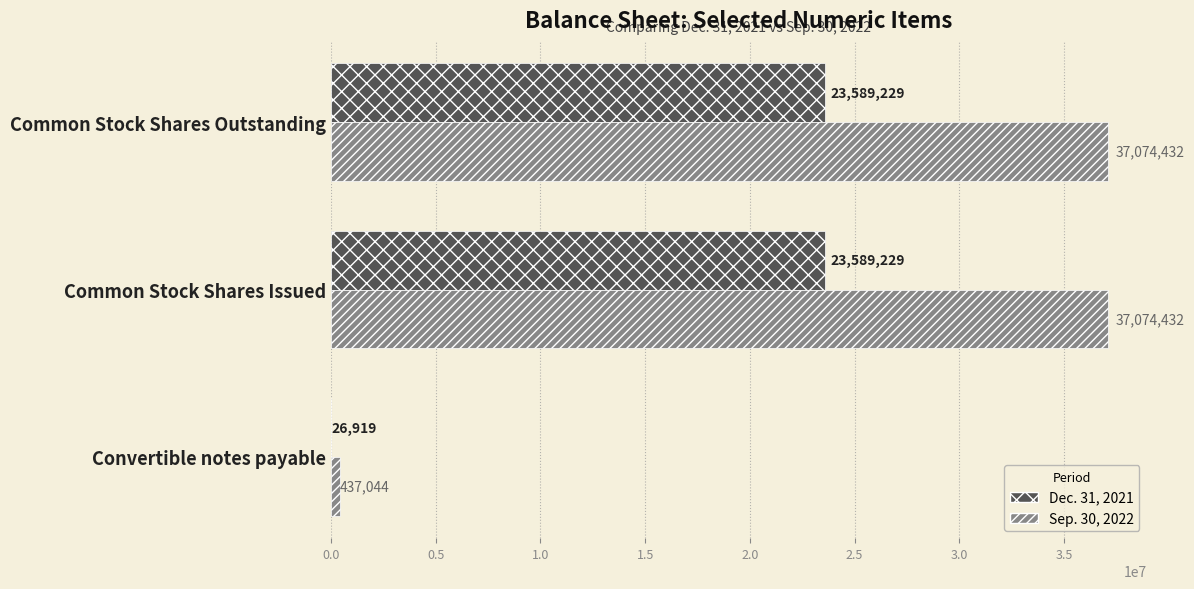

True or false: Sep. 30, 2022 has a value of 437044 at Convertible notes payable.

True